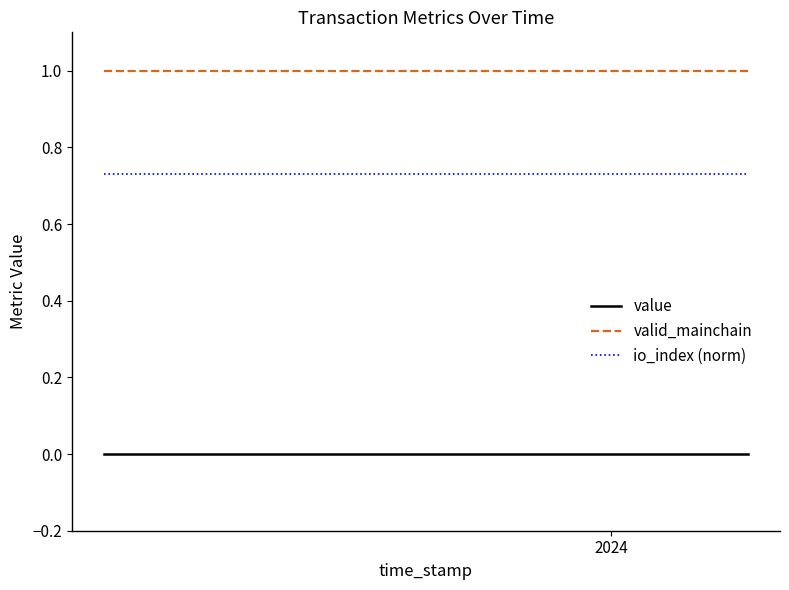

Which series has the largest total across all categories?

valid_mainchain